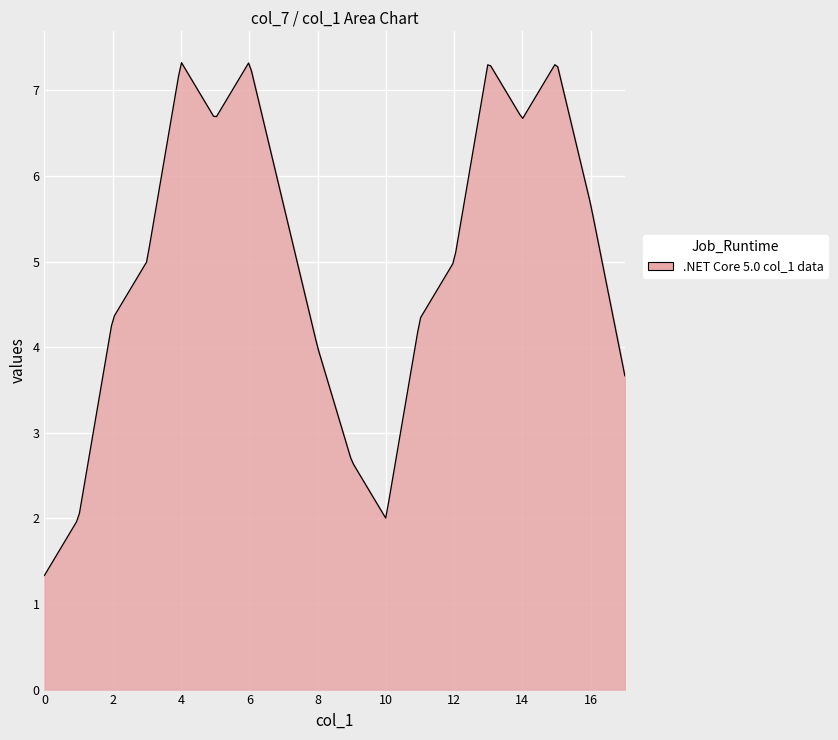

What is the smallest value displayed?

1.3